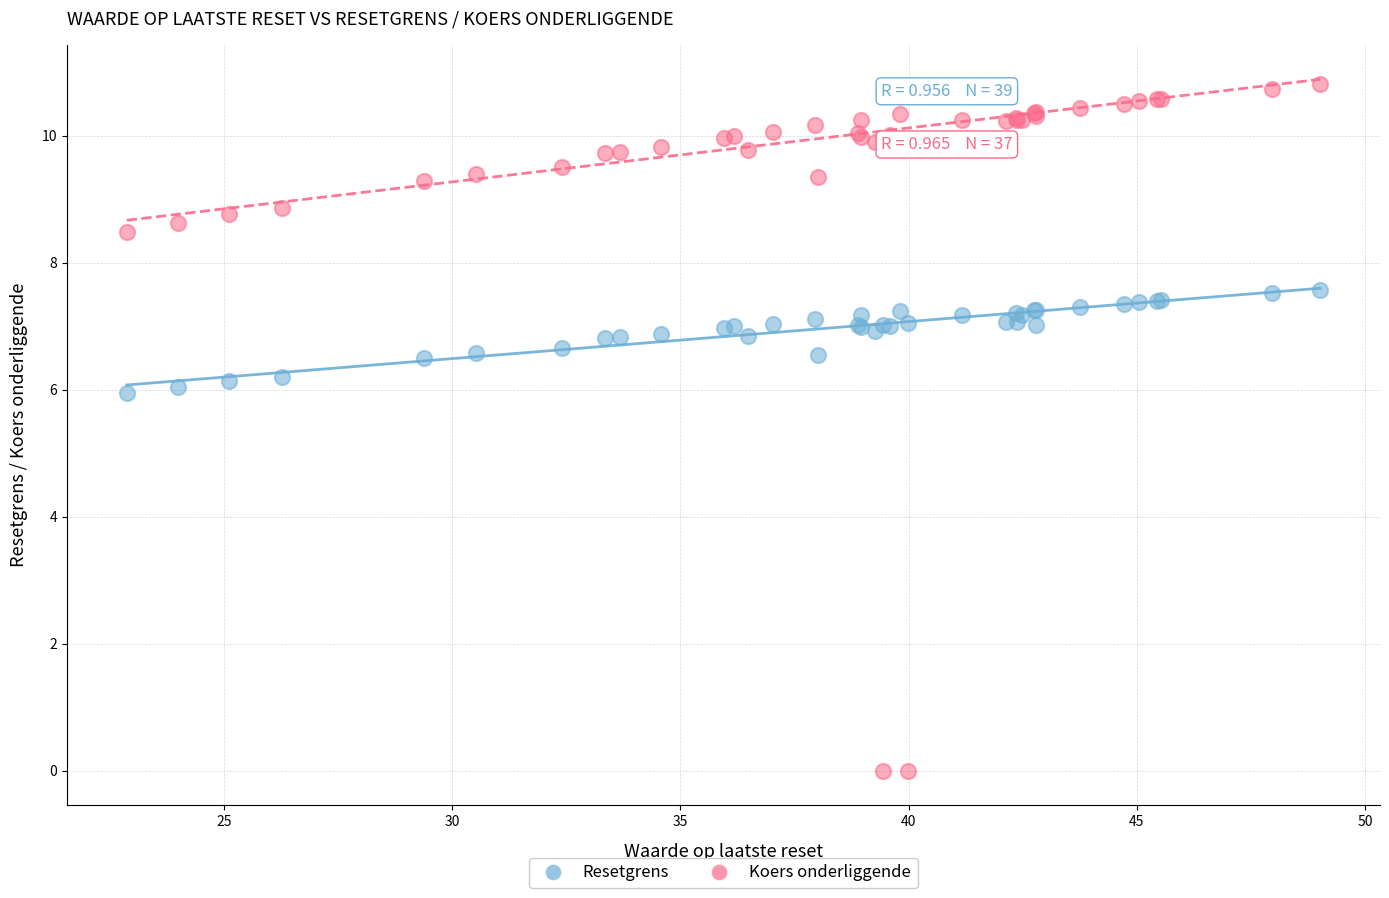

Which series reaches the minimum Y coordinate?

Koers onderliggende